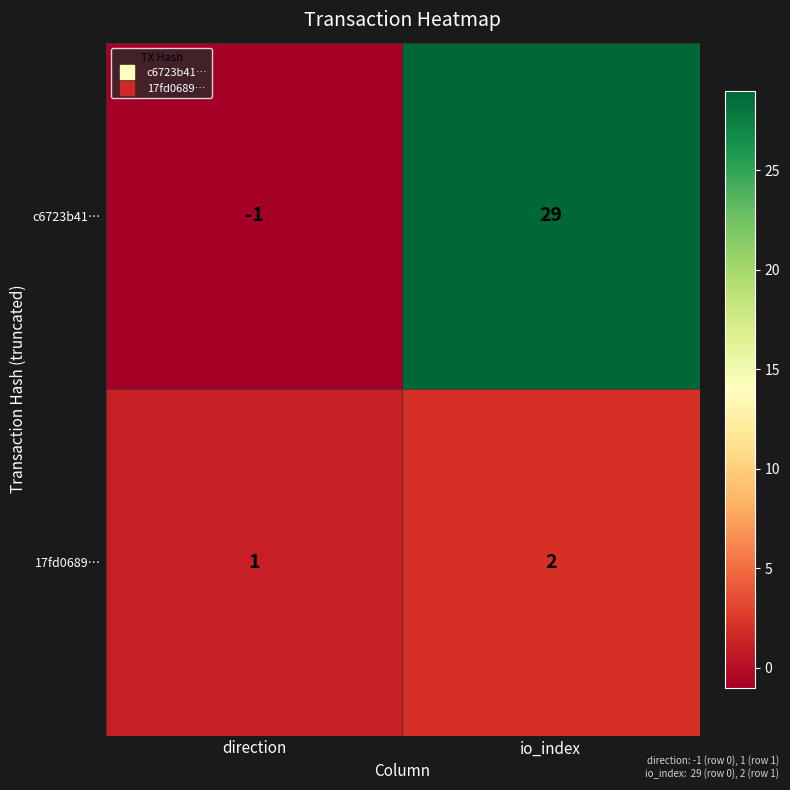

Rank the series by their maximum value, from highest to lowest.

c6723b41…, 17fd0689…